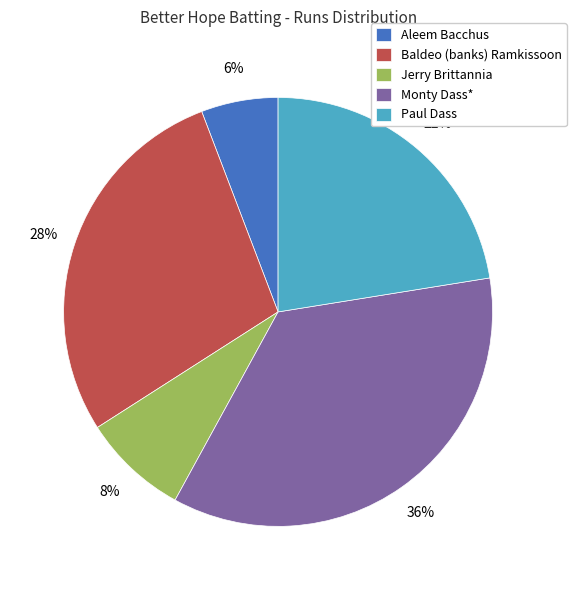

Is there any slice that represents more than half of the pie?

No